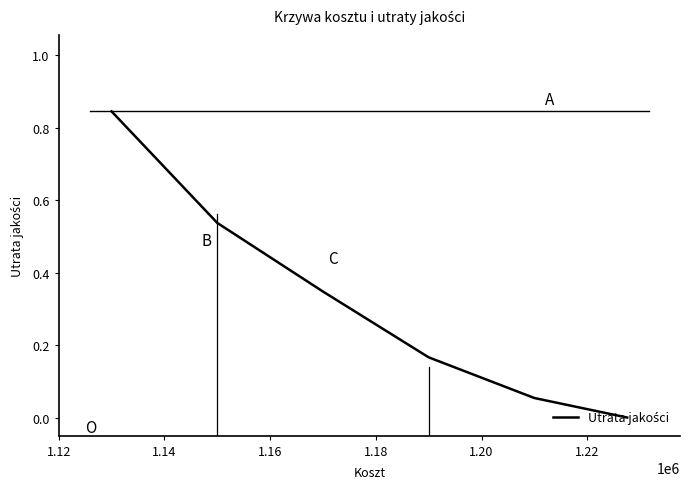

The value at 1.20 is 0.3. True or false?

False